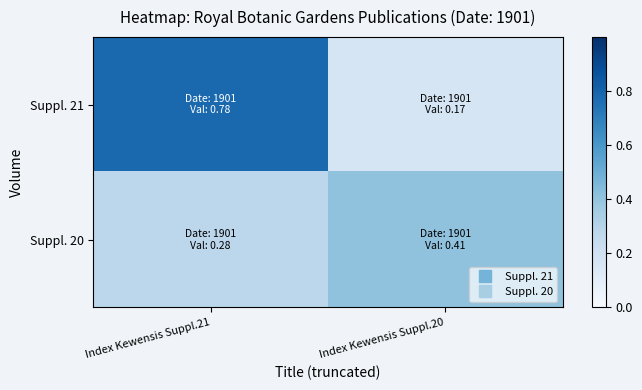

At Index Kewensis Suppl.21, list the series in order from smallest to largest.

Suppl. 20, Suppl. 21